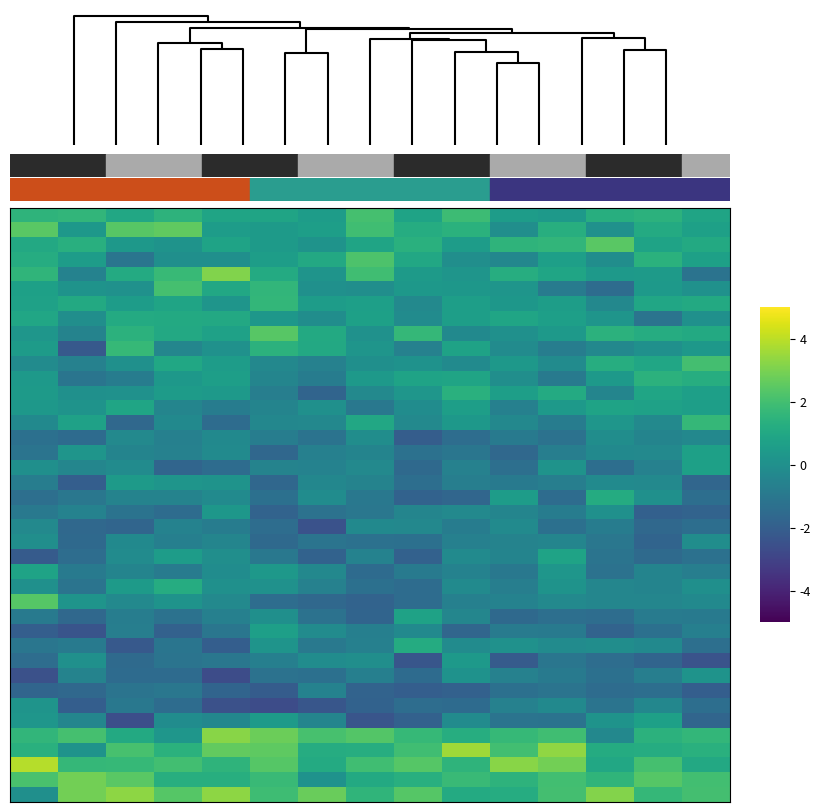

How many categories are shown in the chart?

15